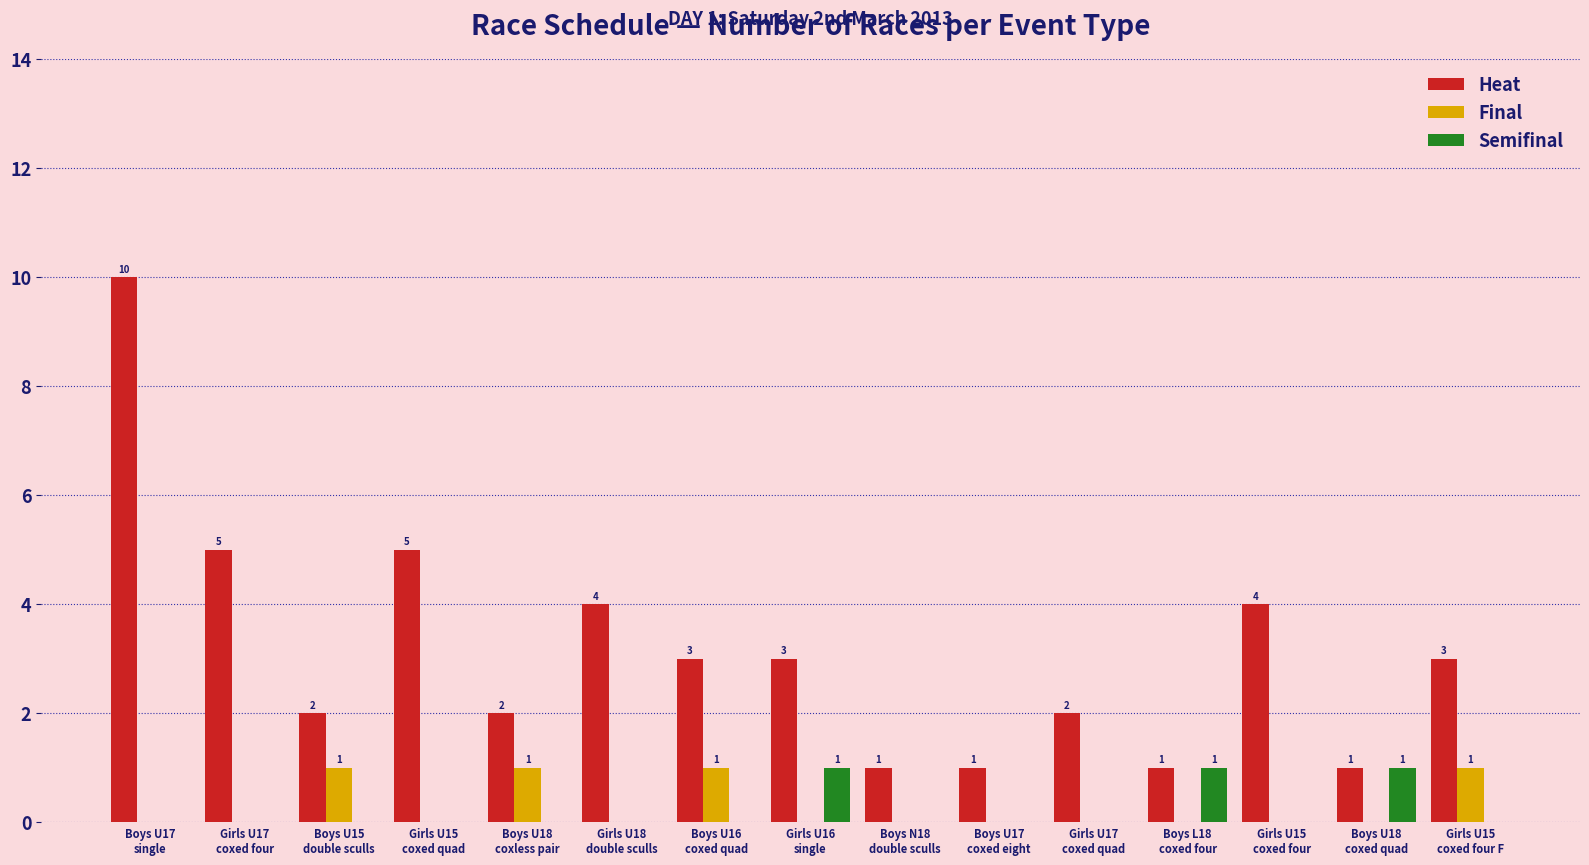

Which series has the largest total across all categories?

Heat